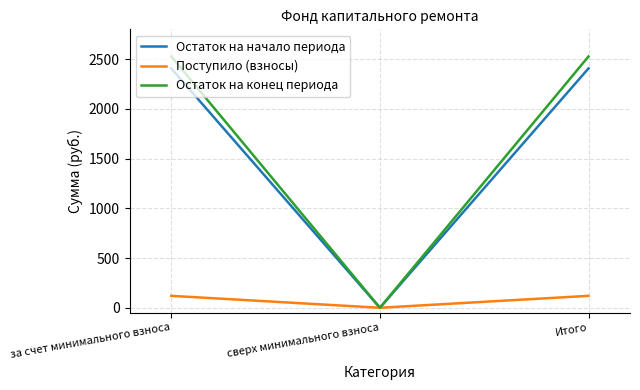

How many lines are shown in the chart?

3